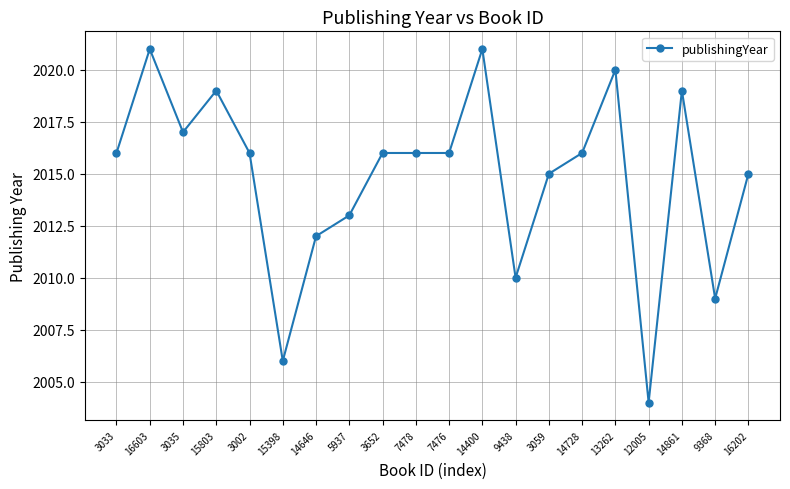

What is the maximum value shown in the chart?

2021